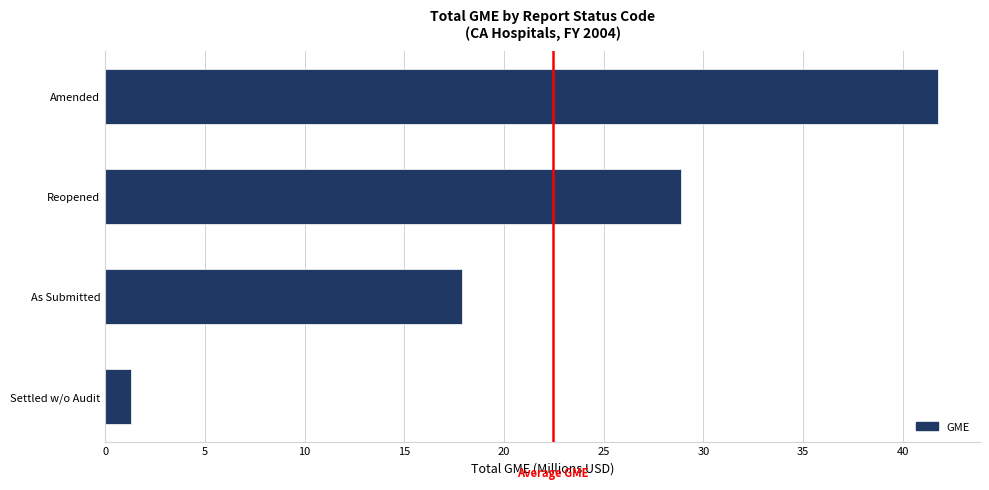

Rank the categories by value from highest to lowest.

Amended, Reopened, As Submitted, Settled w/o Audit